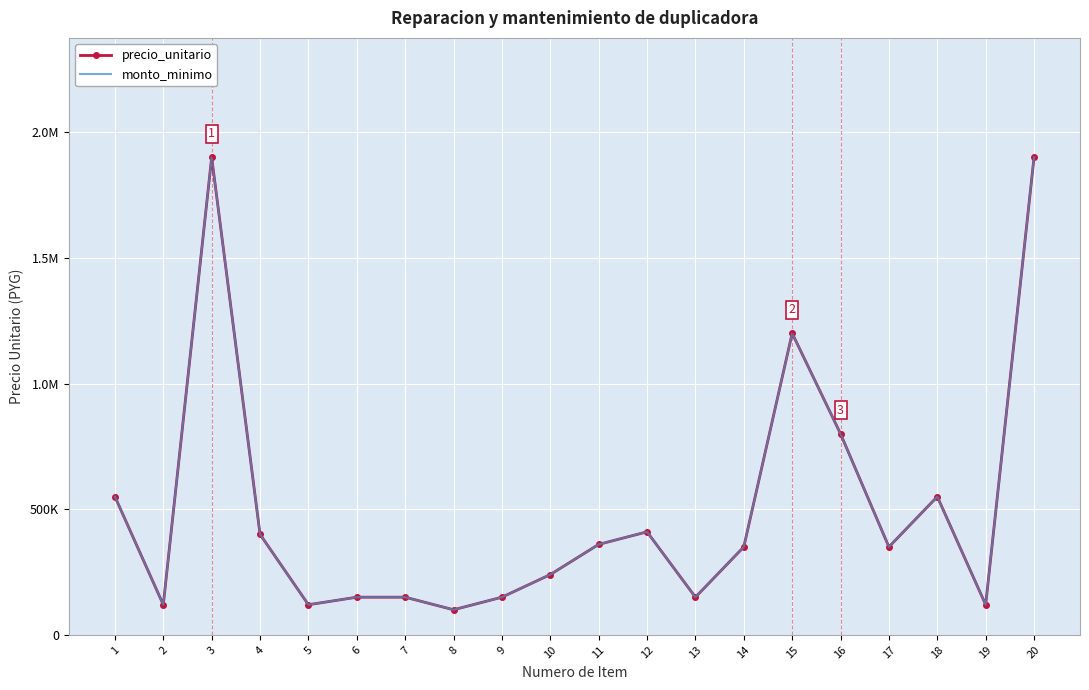

At which category does precio_unitario reach its first local peak?

3